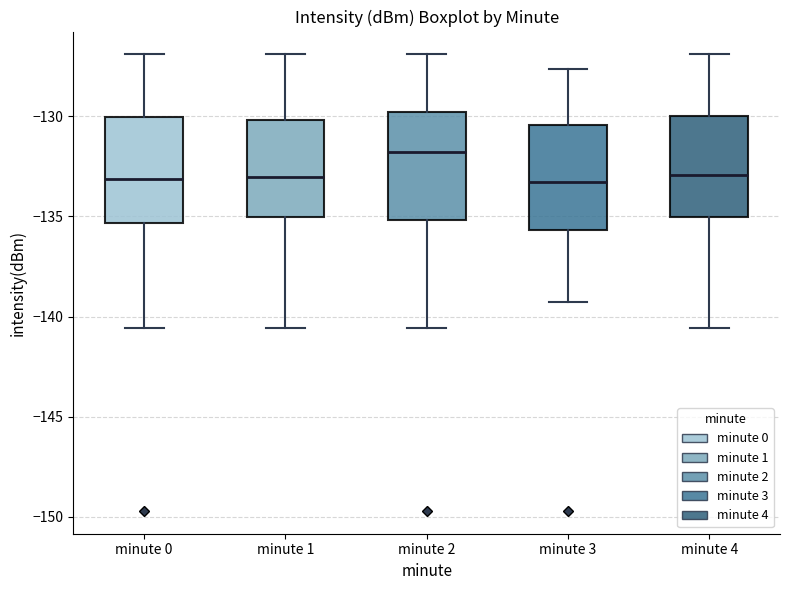

Where does the lower whisker of the box for minute 1 end on the y-axis? The values are not printed on the chart, so give them approximately, as read against the axis.

-140.5